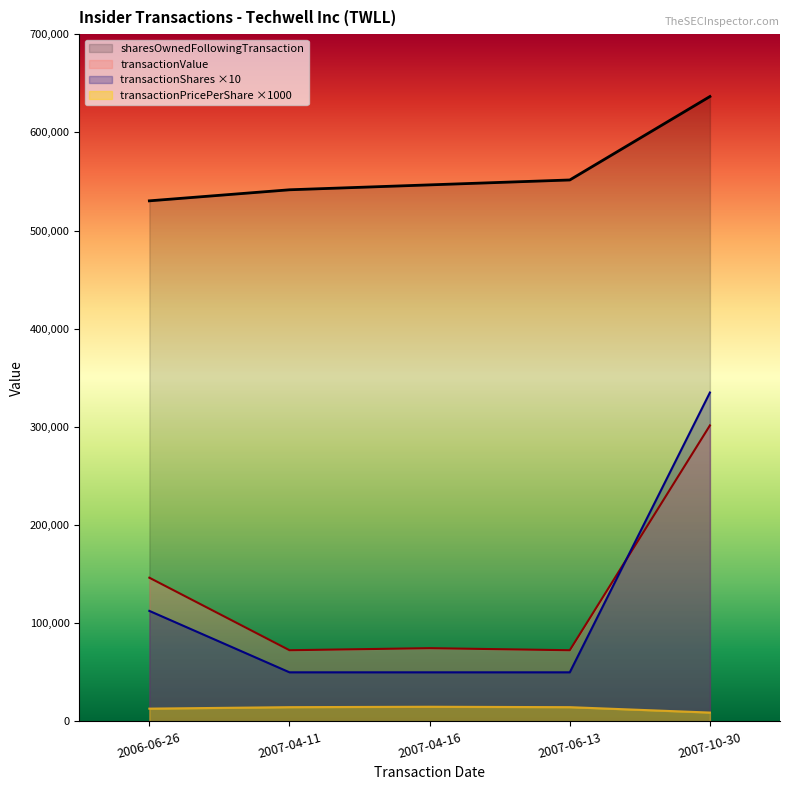

Which category has the highest value in the sharesOwnedFollowingTransaction series?

2007-10-30